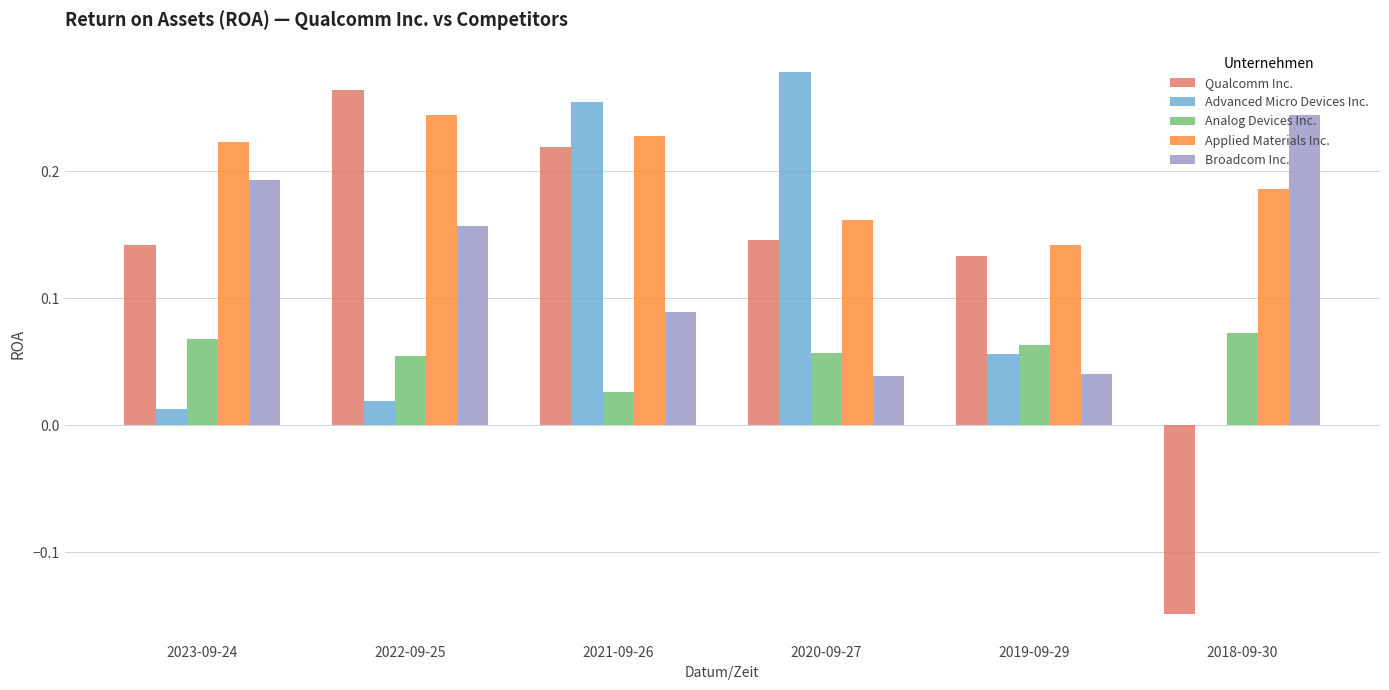

At which category does the chart reach its peak across all series?

2020-09-27